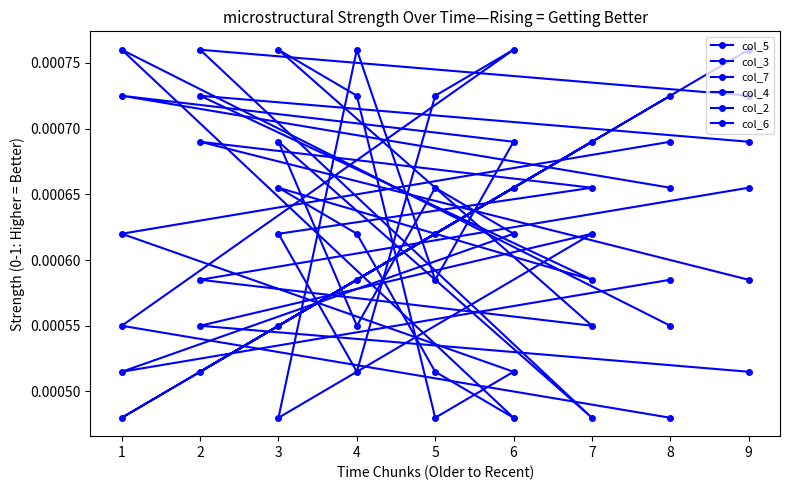

After their last crossing, which series has the higher values: col_4 or col_5?

col_4